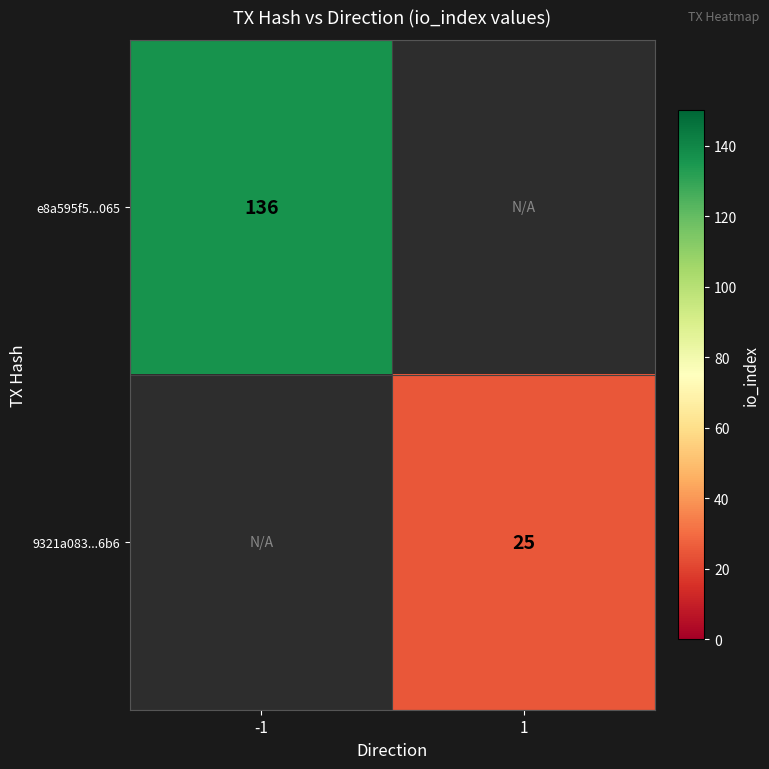

Is the value of e8a595f5...065 at -1 greater than the value of 9321a083...6b6 at 1?

Yes